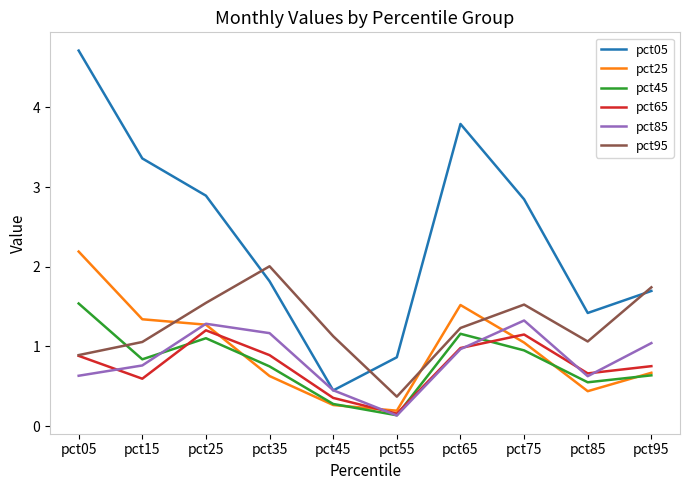

Reading right to left, transcribe all the data shown in this chart.

pct05: pct95=1.7	pct85=1.4	pct75=2.8	pct65=3.8	pct55=0.9	pct45=0.4	pct35=1.8	pct25=2.9	pct15=3.4	pct05=4.7
pct25: pct95=0.7	pct85=0.4	pct75=1.0	pct65=1.5	pct55=0.2	pct45=0.3	pct35=0.6	pct25=1.3	pct15=1.3	pct05=2.2
pct45: pct95=0.6	pct85=0.6	pct75=1.0	pct65=1.2	pct55=0.1	pct45=0.3	pct35=0.7	pct25=1.1	pct15=0.8	pct05=1.5
pct65: pct95=0.8	pct85=0.7	pct75=1.2	pct65=1.0	pct55=0.2	pct45=0.4	pct35=0.9	pct25=1.2	pct15=0.6	pct05=0.9
pct85: pct95=1.0	pct85=0.6	pct75=1.3	pct65=1.0	pct55=0.1	pct45=0.5	pct35=1.2	pct25=1.3	pct15=0.8	pct05=0.6
pct95: pct95=1.7	pct85=1.1	pct75=1.5	pct65=1.2	pct55=0.4	pct45=1.1	pct35=2.0	pct25=1.5	pct15=1.1	pct05=0.9